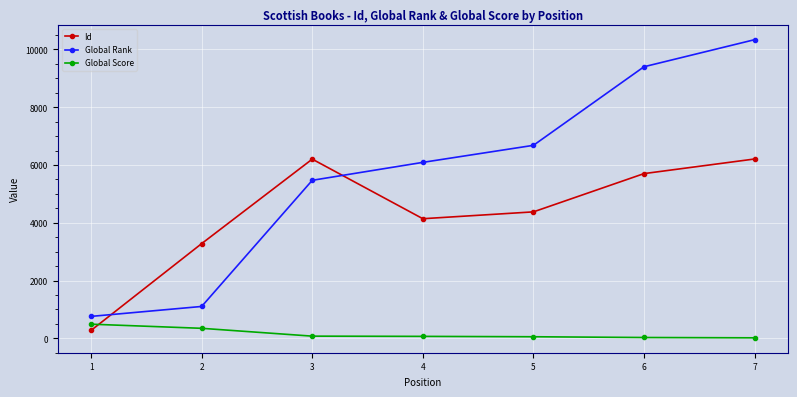

Read the Global Score value at 5, to the nearest 50.

50